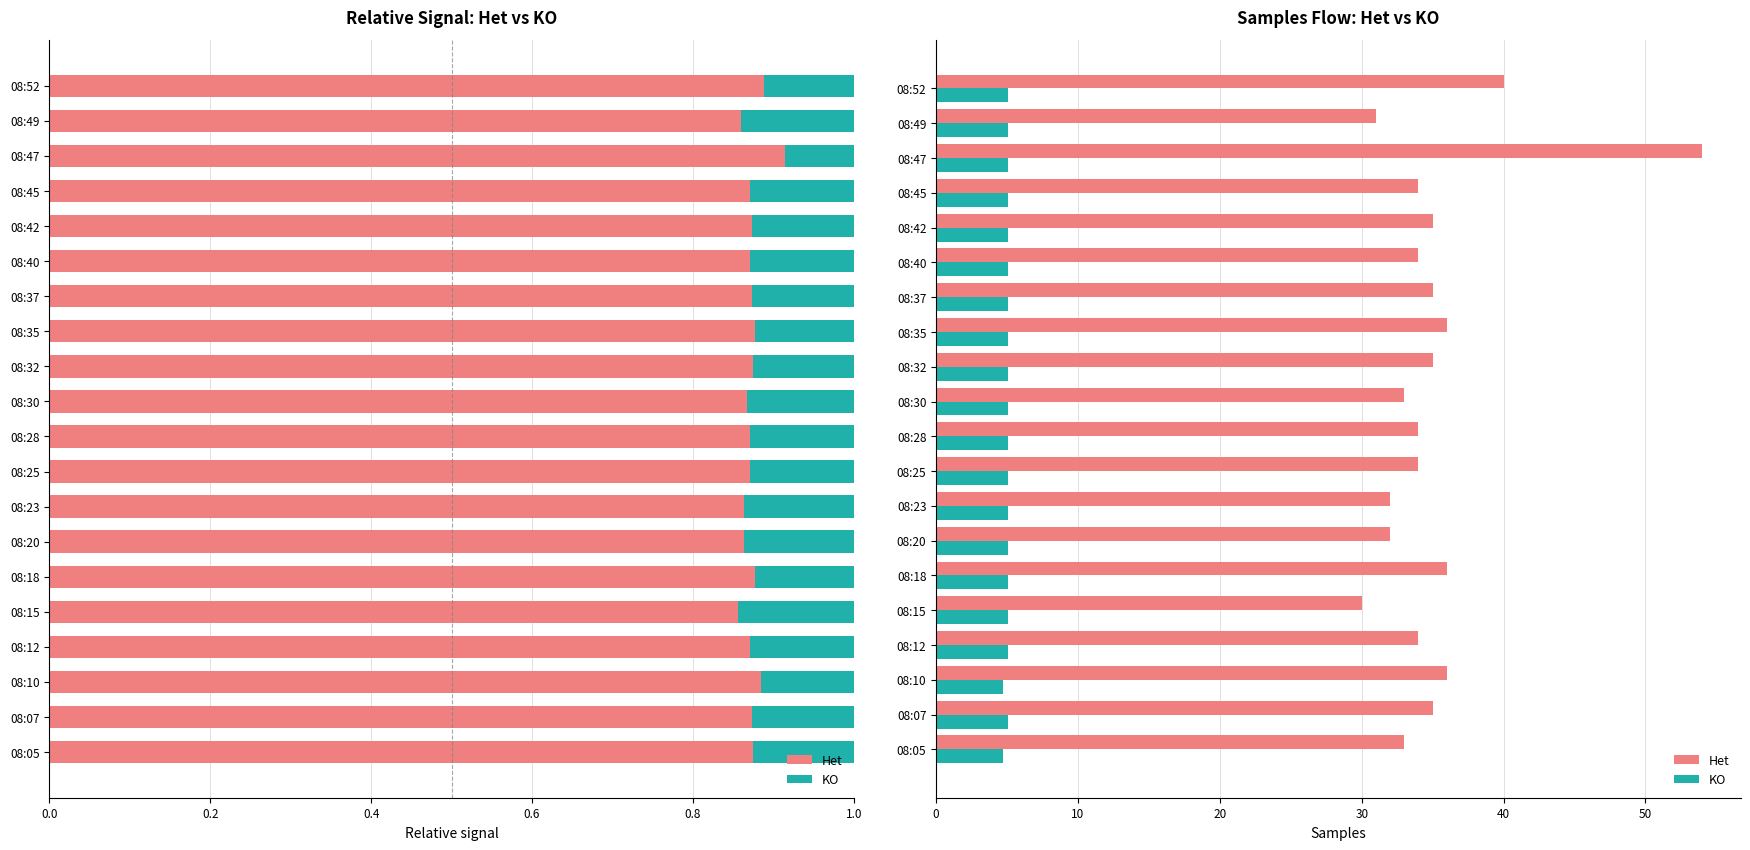

What is the total value across all series at 08:12?

39.1